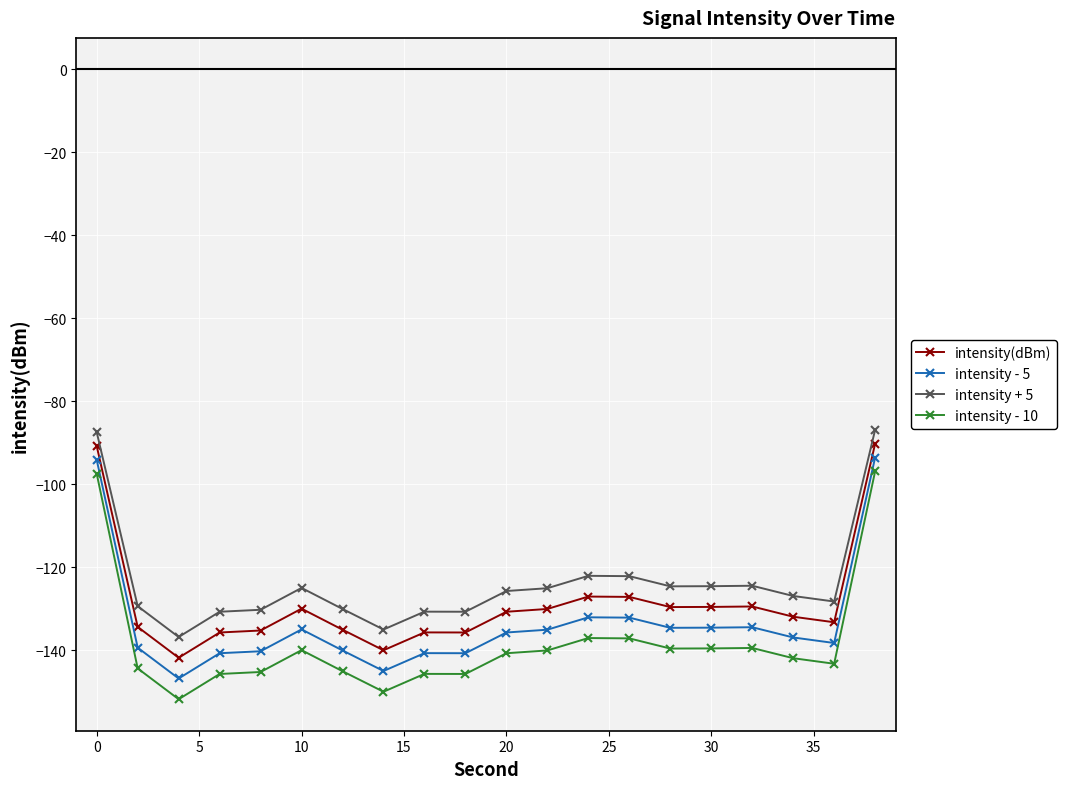

What is the value of the intensity - 5 point at the 9th from the left?

-140.7